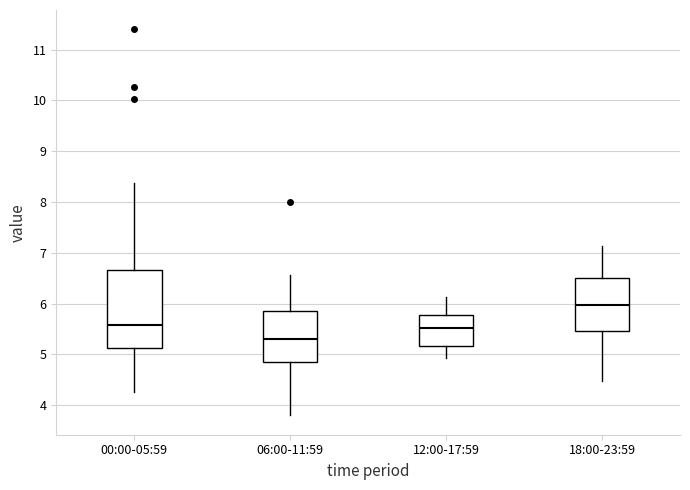

Where does the upper whisker of the box for 06:00-11:59 end on the y-axis? The values are not printed on the chart, so give them approximately, as read against the axis.

6.6